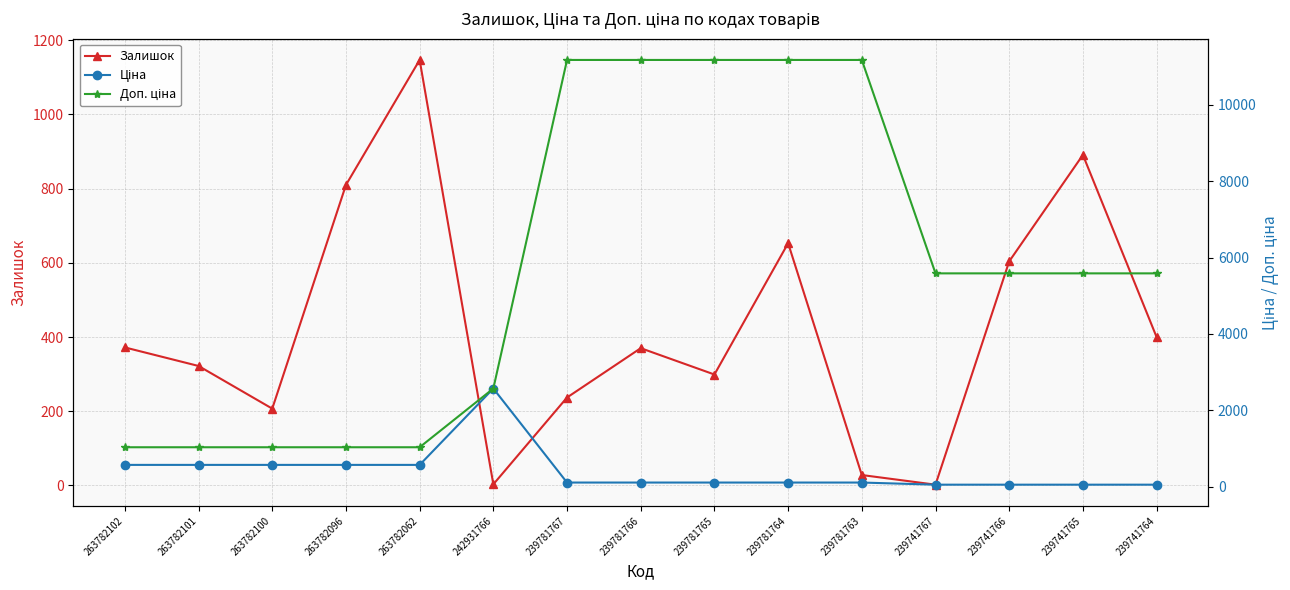

Is it true that Доп. ціна equals 1035.1 at 263782102?

True